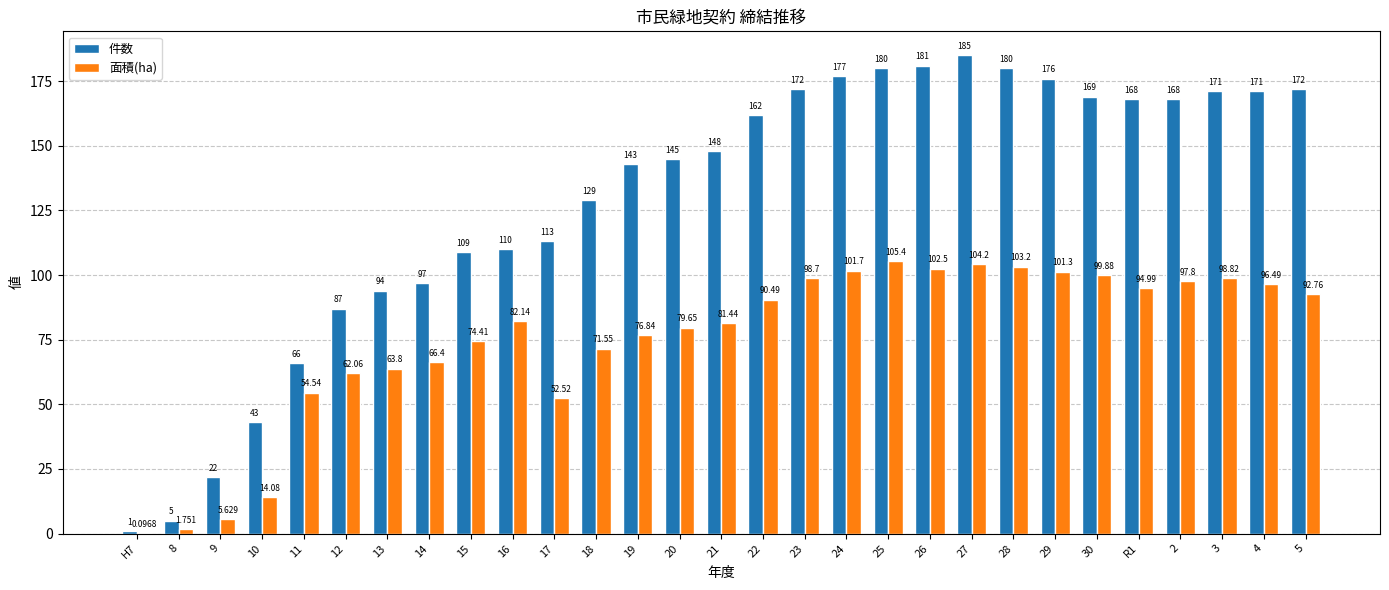

What is the total value across all series at 30?

268.9